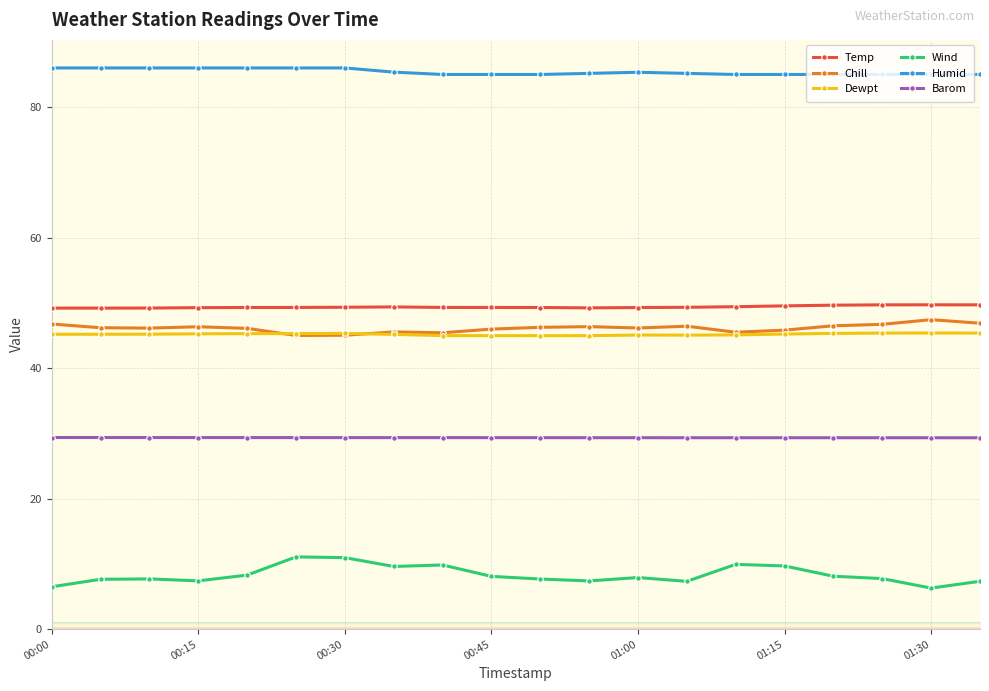

What is the greatest value displayed?

86.0